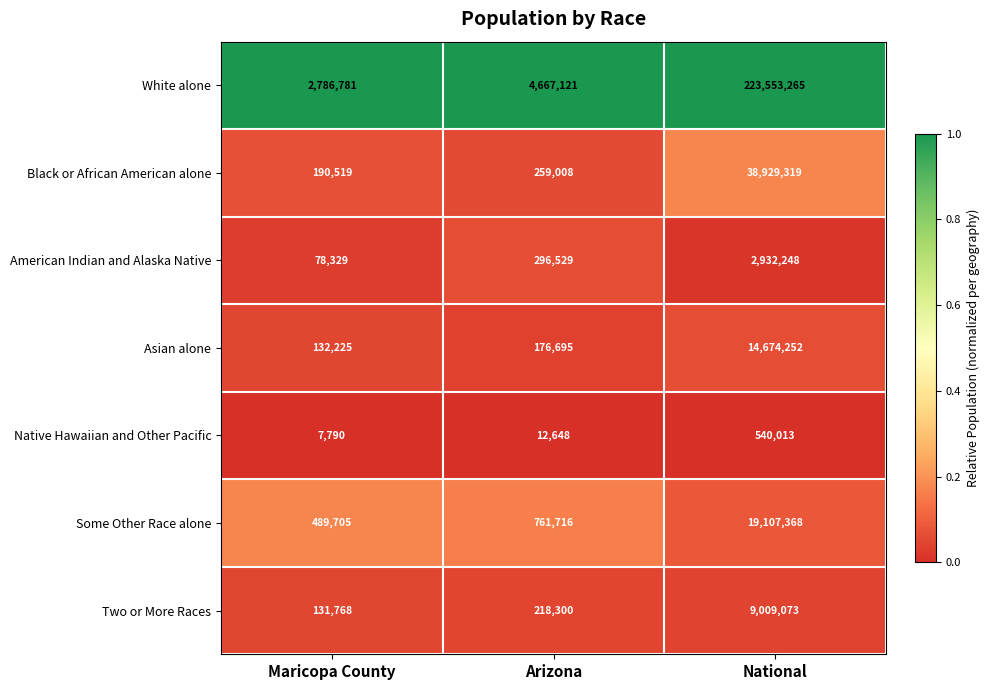

List the series in order of their peak value, lowest first.

Native Hawaiian and Other Pacific, American Indian and Alaska Native, Two or More Races, Asian alone, Some Other Race alone, Black or African American alone, White alone